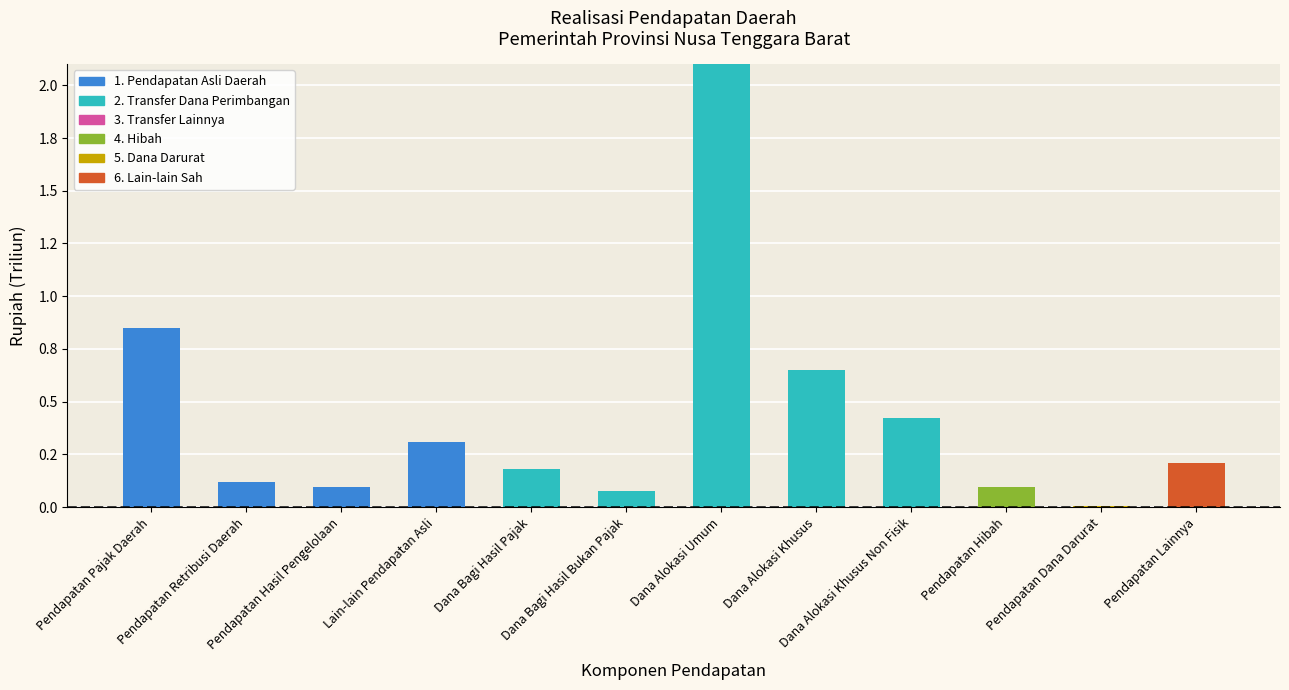

What is the value of the 1. Pendapatan Asli Daerah bar at the 3rd from the left?

95000000000